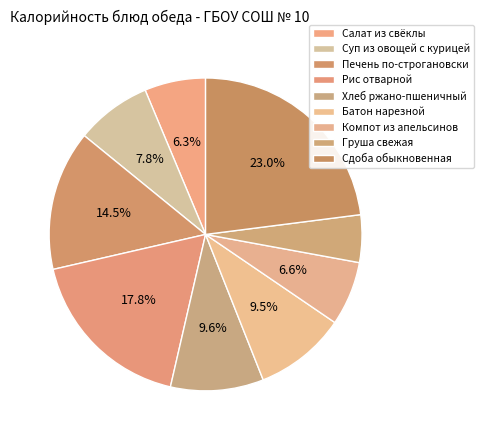

True or false: Печень по-строгановски accounts for 25% of the total.

False